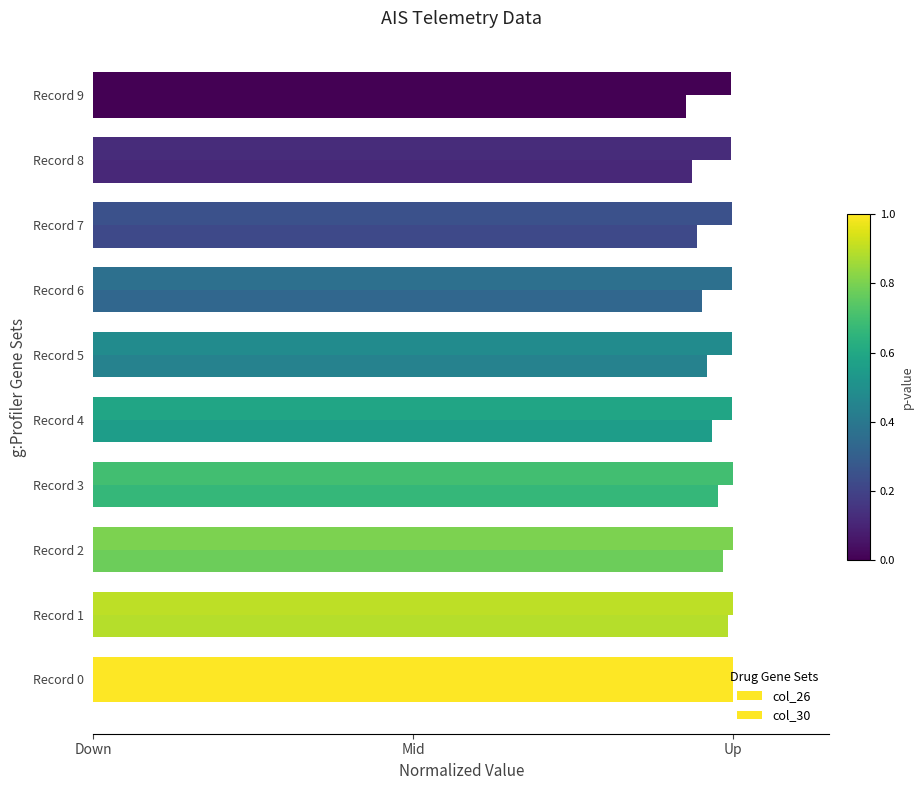

Which series has the largest range (max minus min)?

col_26